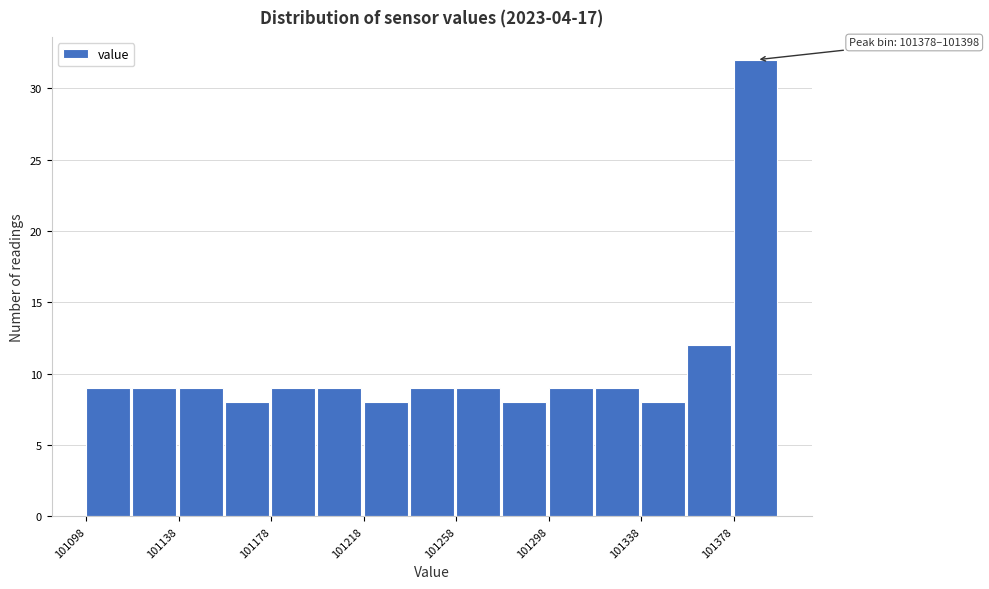

Over which range of the x-axis is the bar tallest?

101380 to 101400